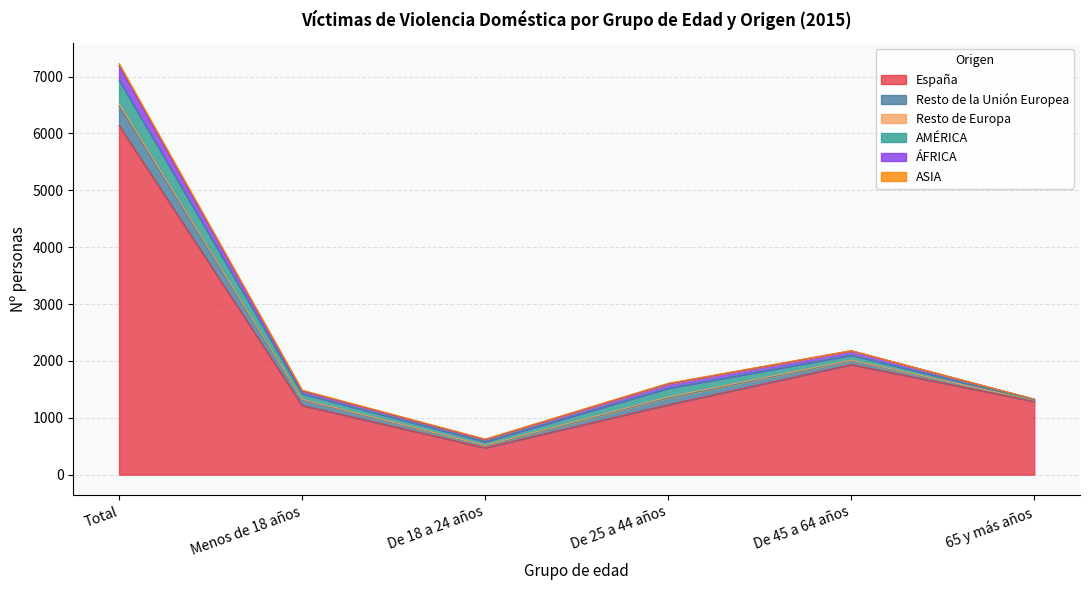

At which category does Resto de la Unión Europea reach its first local valley?

De 18 a 24 años